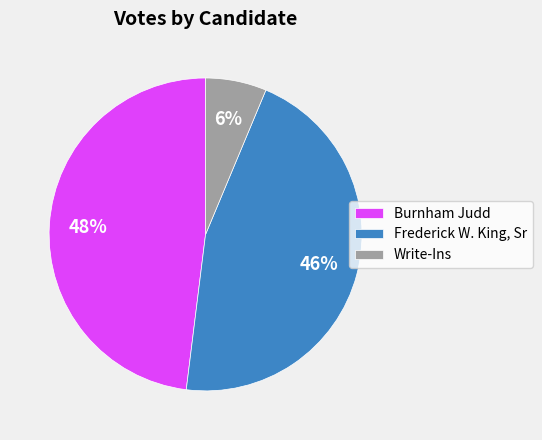

What percentage is the Write-Ins slice, to the nearest percent?

6%